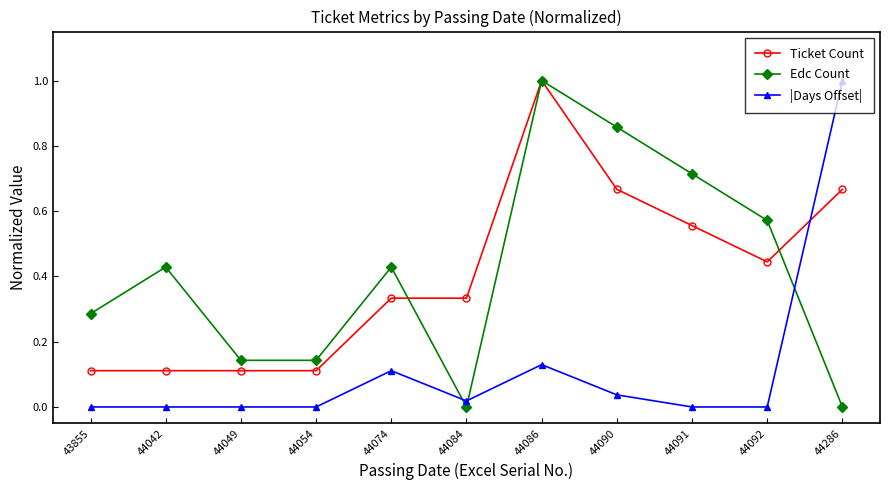

Which series changed the most between 44084 and 44086?

Edc Count